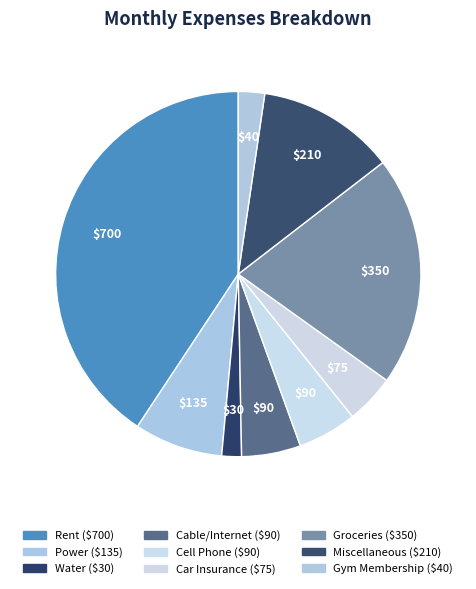

Does Miscellaneous represent more than half of the total?

No